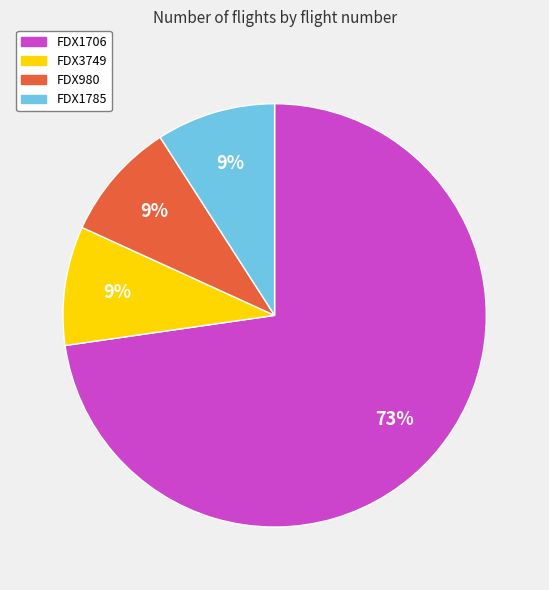

Does any single category account for the majority?

Yes